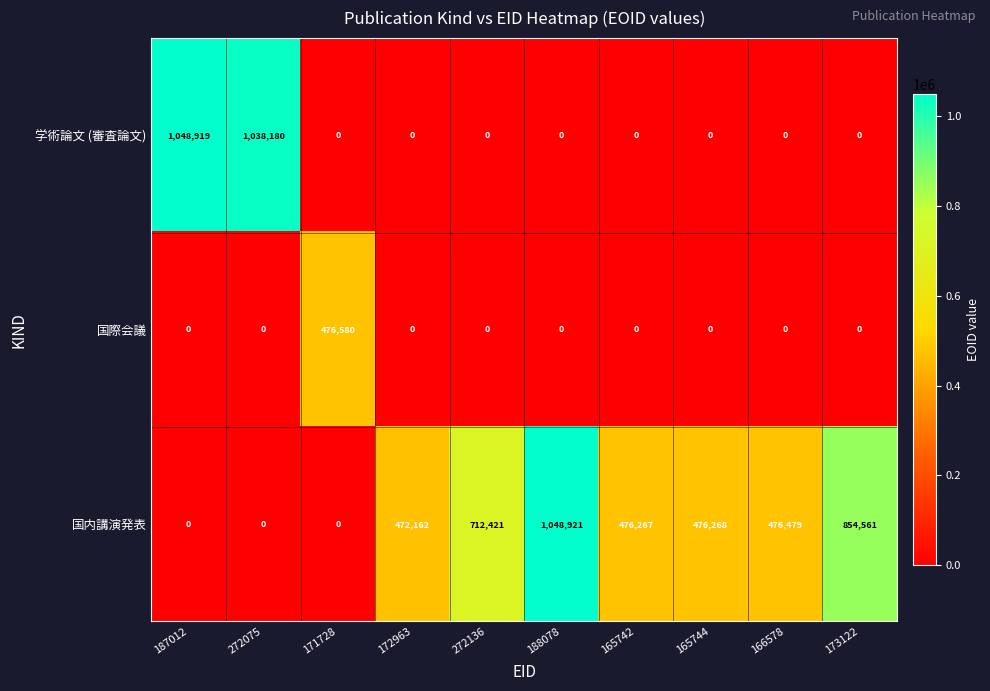

What is the sum of all 学術論文 (審査論文) values?

2087099